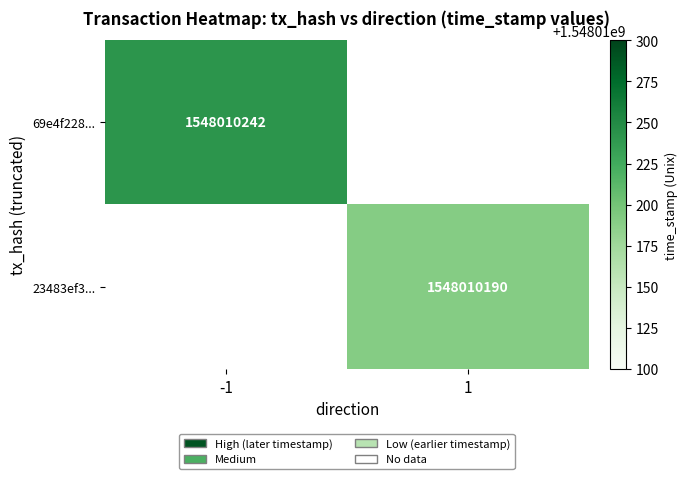

What is the total value across all series at time_stamp?

3096020432